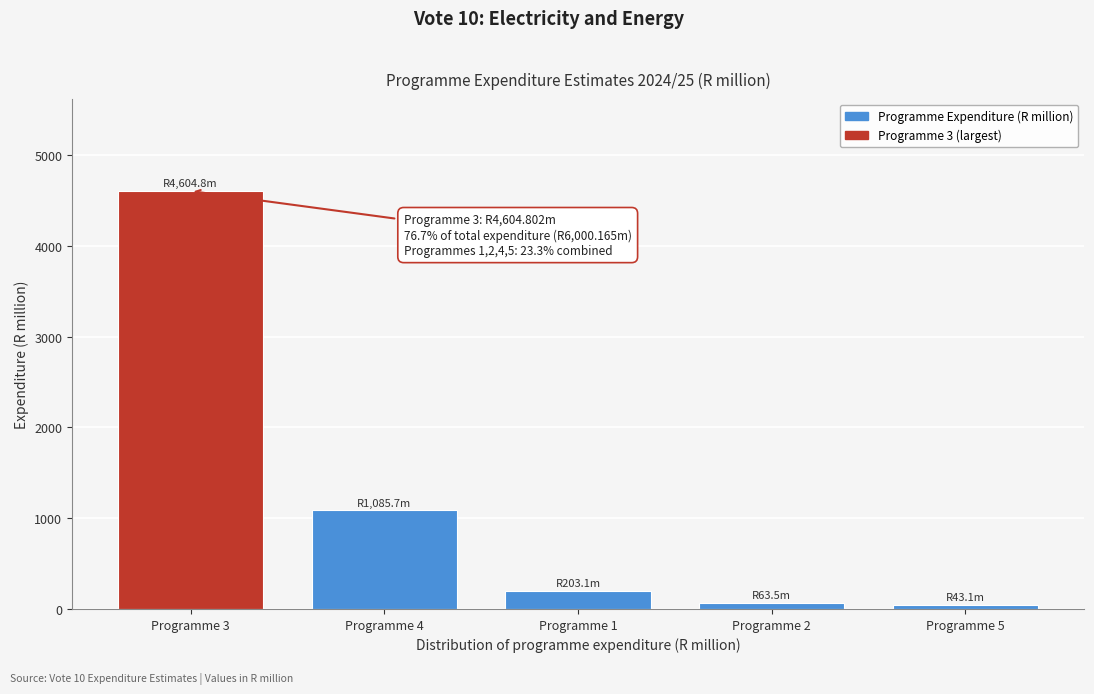

What is the label of the 5th bar from the left?

Programme 5